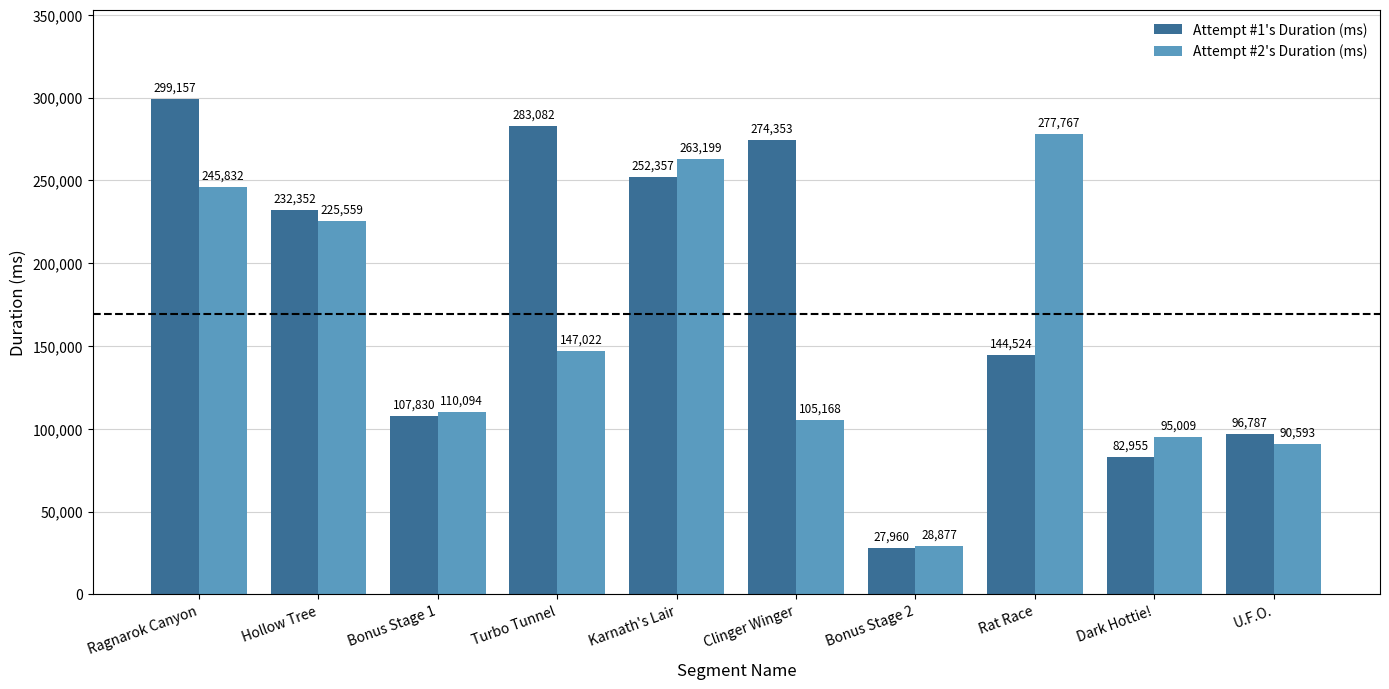

What are all the series names shown in the legend?

Attempt #1's Duration (ms), Attempt #2's Duration (ms)